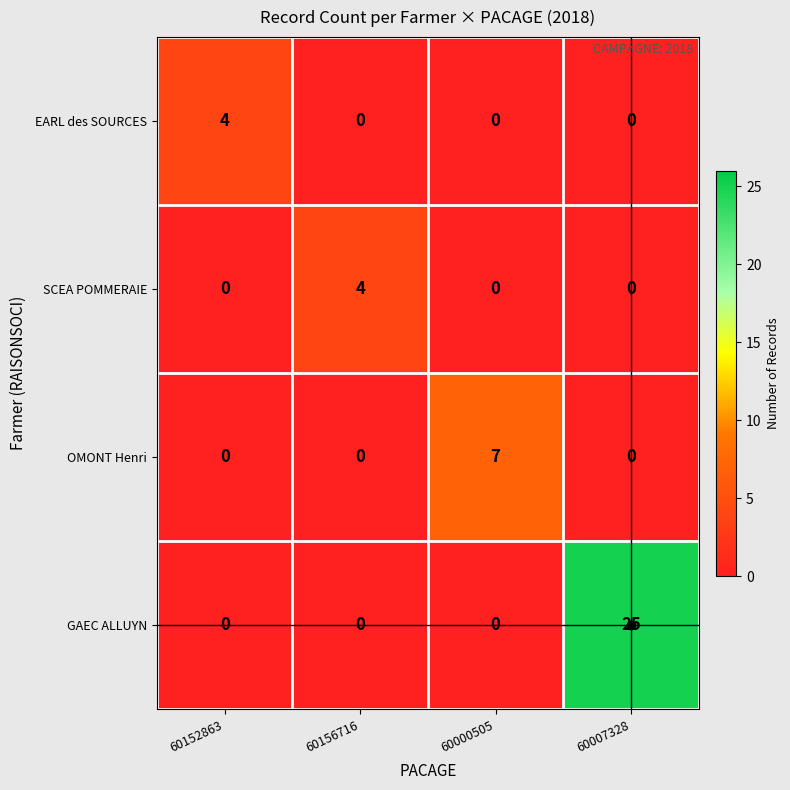

Is the value of EARL des SOURCES at 60156716 greater than the value of SCEA POMMERAIE at 60156716?

No